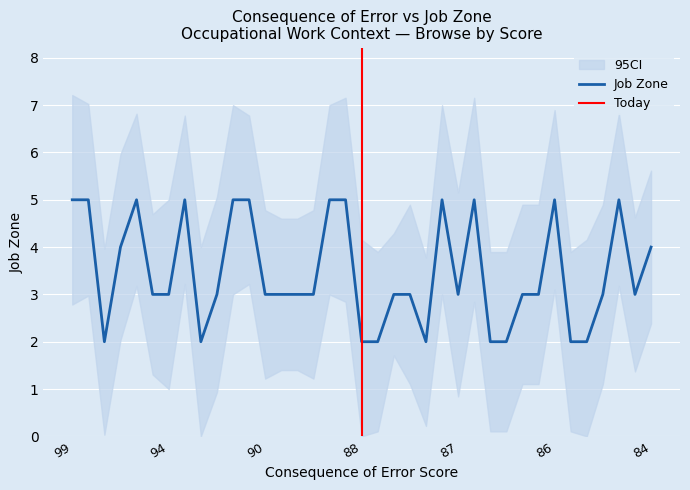

What is the average value?

3